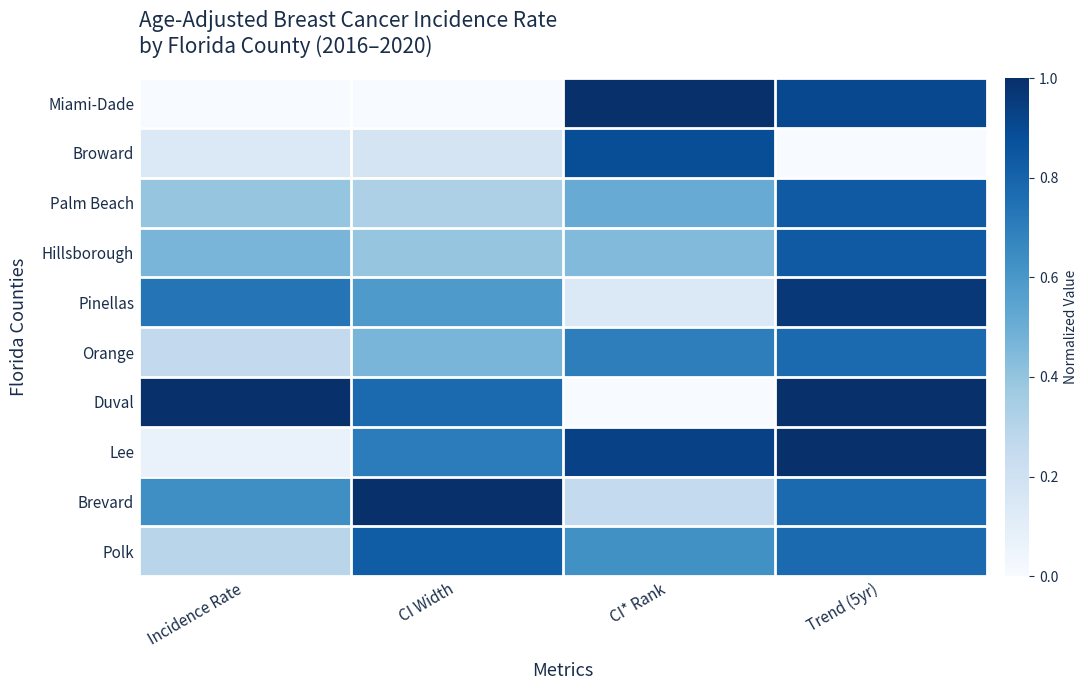

How many distinct data groups are displayed?

10